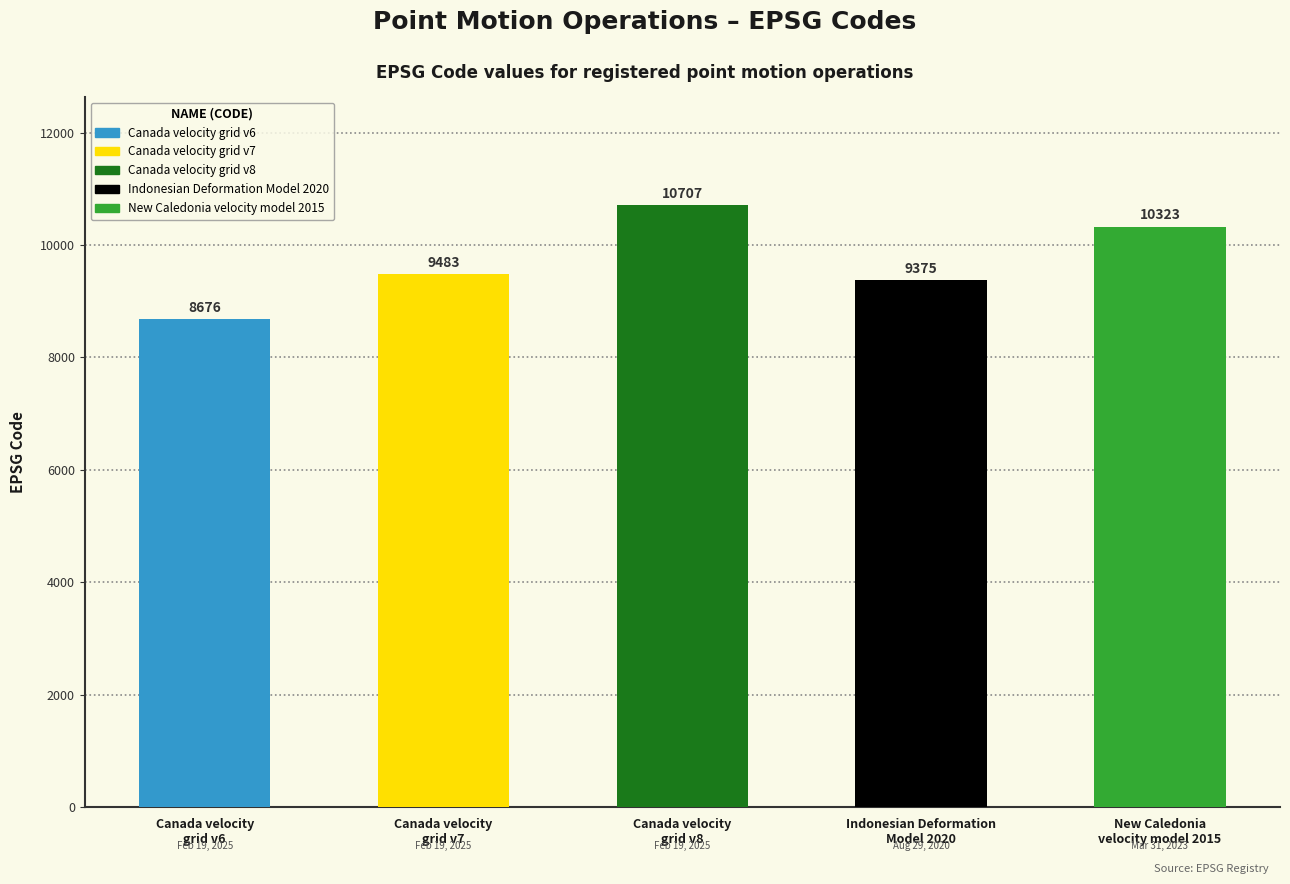

What is the change in value from Canada velocity
grid v6 to New Caledonia
velocity model 2015?

+1647